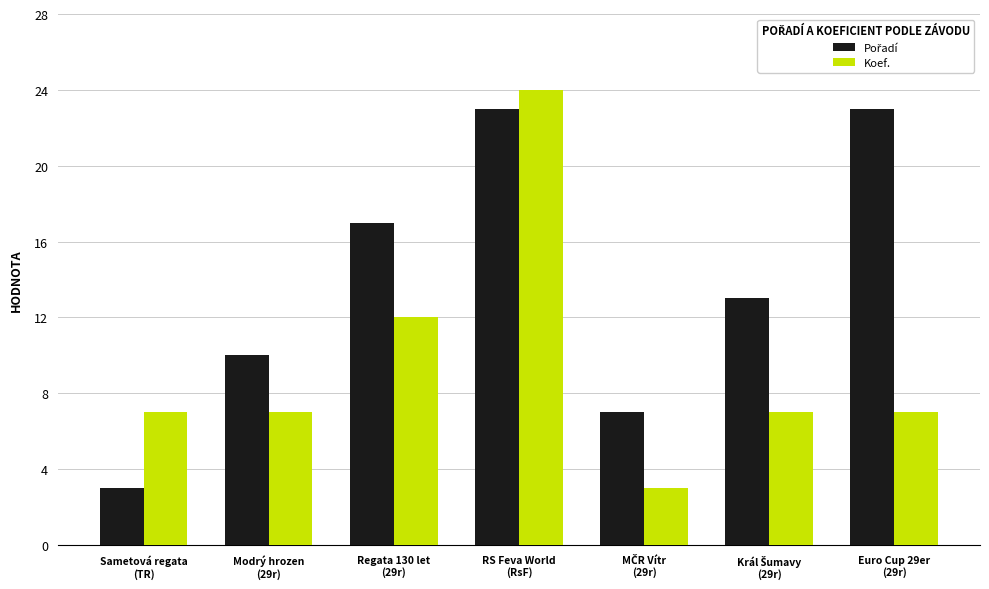

At which category is the sum across all series the highest?

RS Feva World
(RsF)